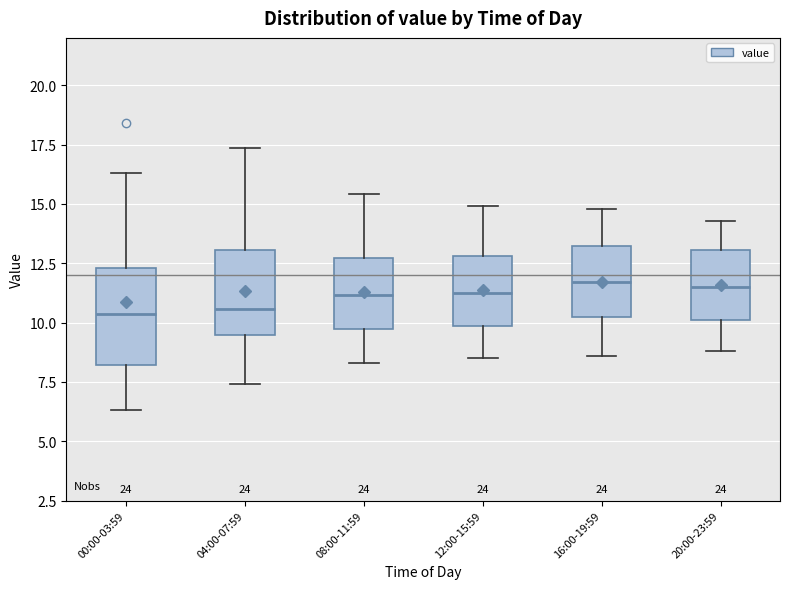

Where does the lower whisker of the box for 20:00-23:59 end on the y-axis? The values are not printed on the chart, so give them approximately, as read against the axis.

9.0